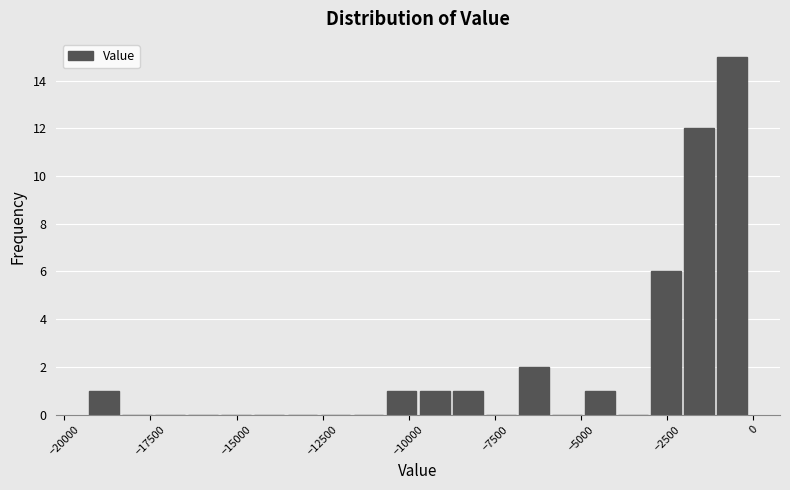

Read against the x-axis, roughly where is the centre of the tallest bar?

-500